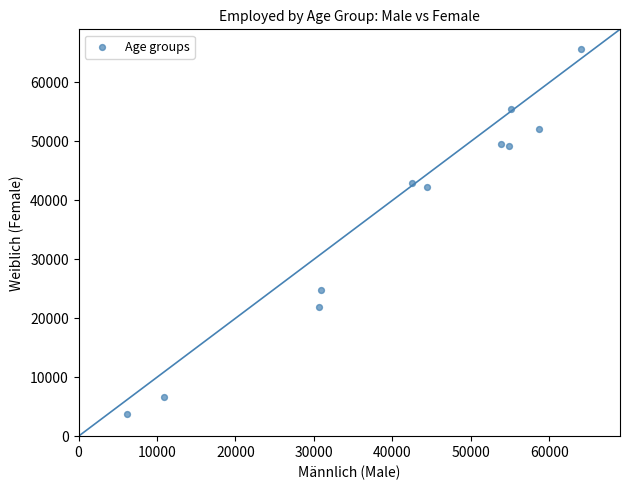

What is the range of X values (max minus min)?

57817